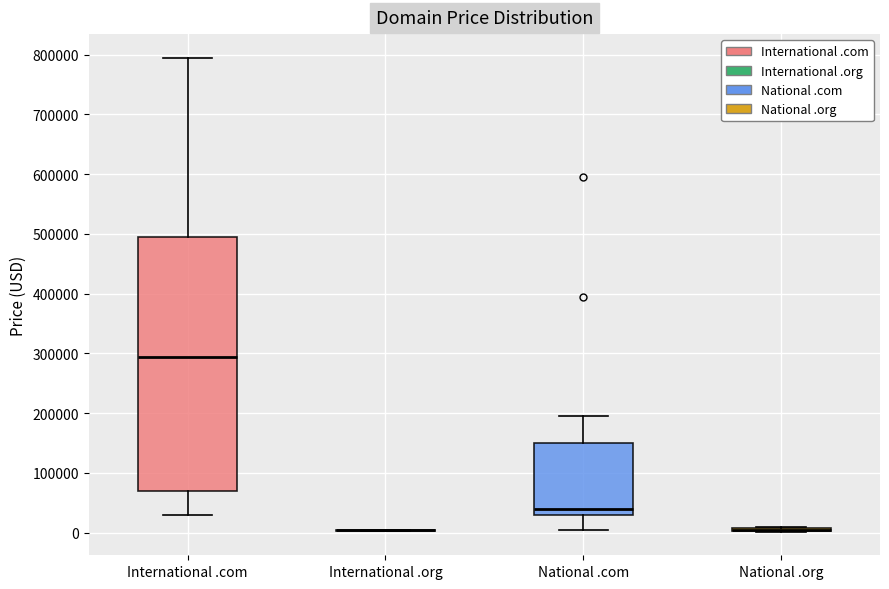

Reading left to right, transcribe this box plot: for each box, give where its median line is, the range the box spans, and where its two whiskers end, as read against the y-axis. The values are not printed on the chart, so give them approximately, as read against the axis.

International .com: median 290000, box 70000 to 490000, whiskers 30000 to 790000
International .org: box collapsed to a line at 0, whiskers 0 to 0
National .com: median 40000, box 30000 to 150000, whiskers 0 to 190000
National .org: box collapsed to a line at 0, whiskers 0 to 10000